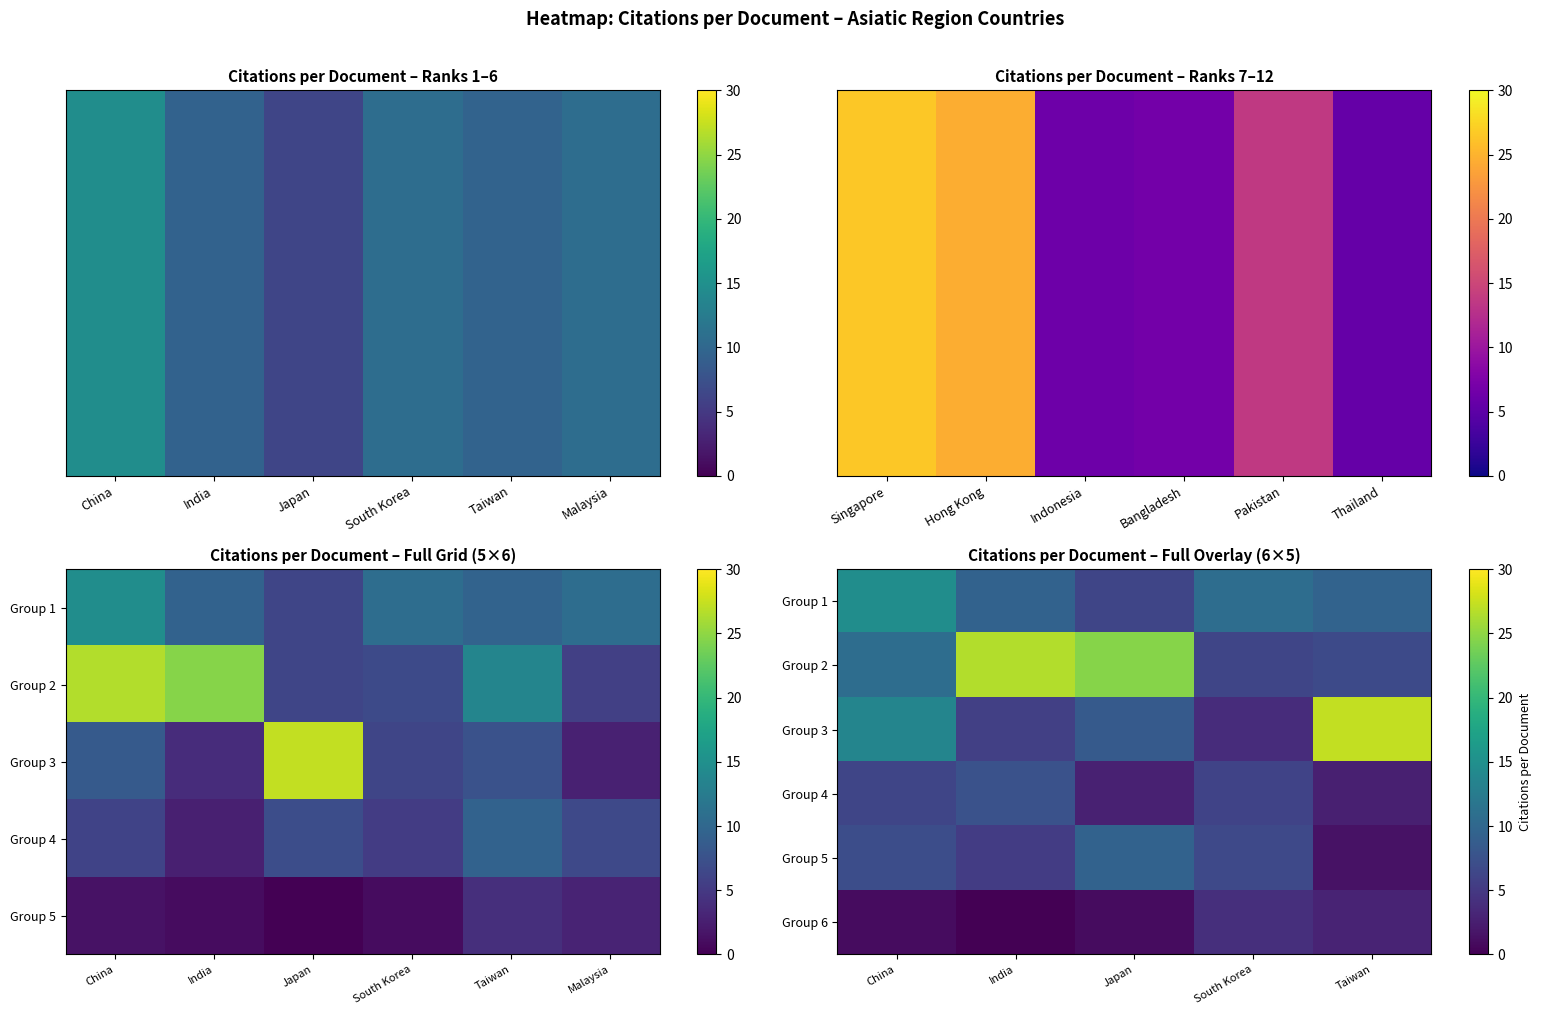

At which label is Group 1 closest to 10?

Taiwan